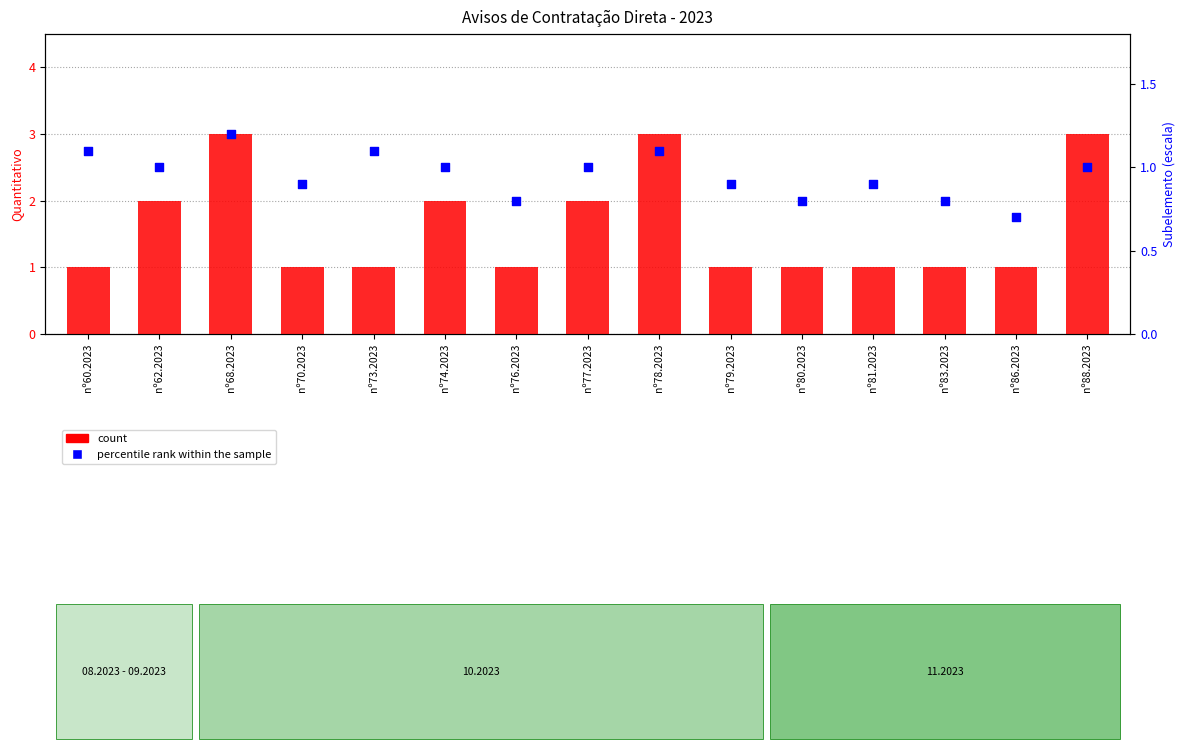

Which series has the largest total across all categories?

count